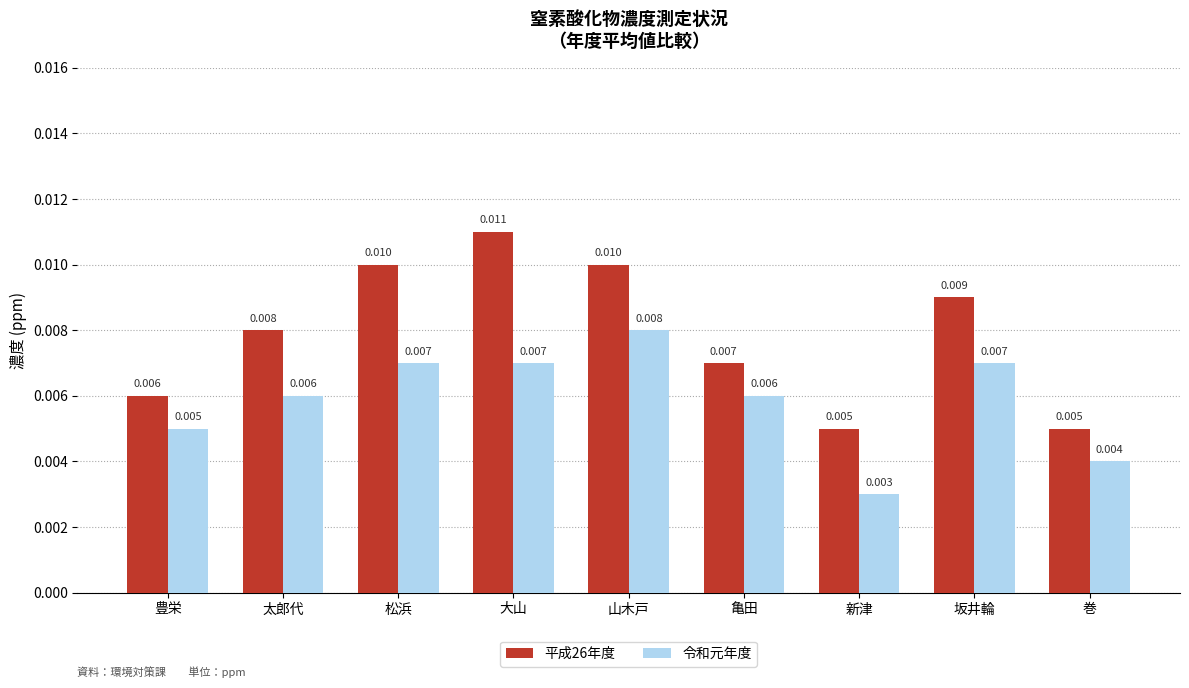

List the series in order of their peak value, highest first.

平成26年度, 令和元年度